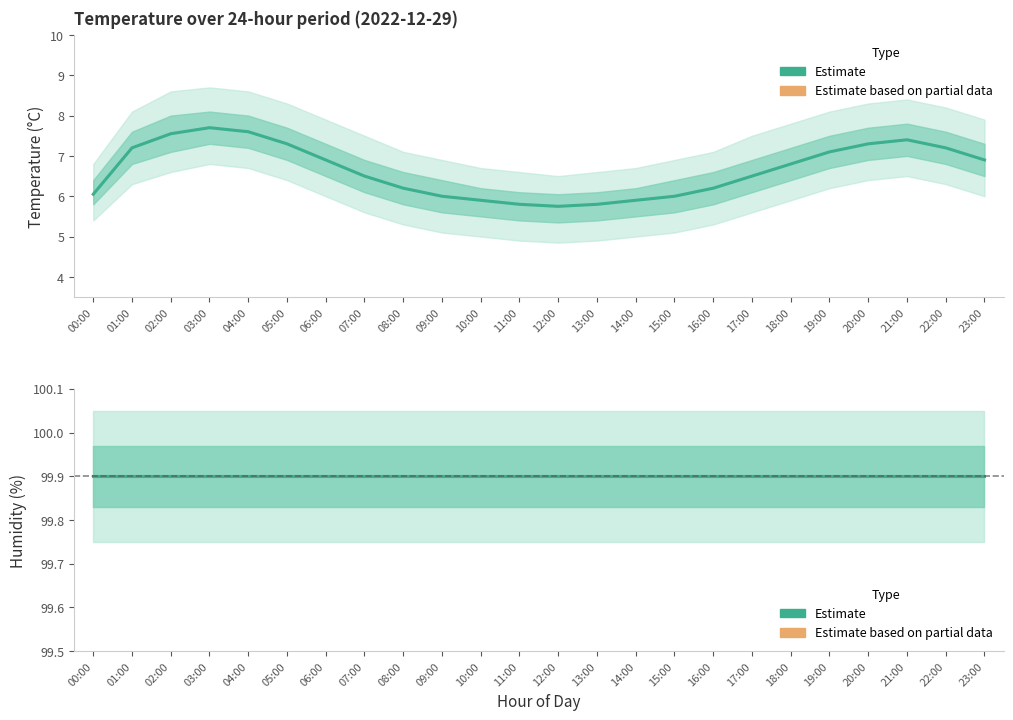

True or false: Estimate (temperature) and Estimate (humidity) intersect in this chart.

False